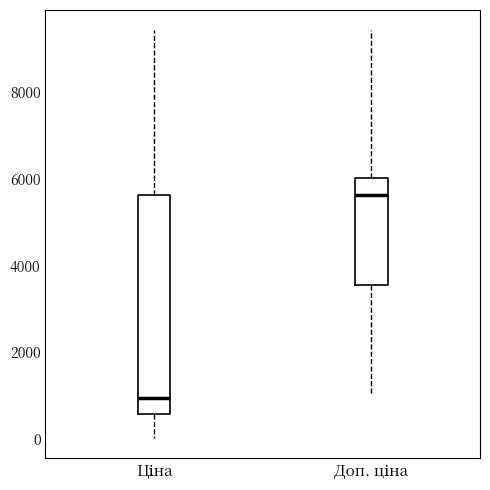

Reading left to right, read every box against the y-axis: the position of its median line, the range the box covers, and the ends of its whiskers. The values are not printed on the chart, so give them approximately, as read against the axis.

Ціна: median 1000, box 600 to 5600, whiskers 0 to 9400
Доп. ціна: median 5600, box 3600 to 6000, whiskers 1000 to 9400